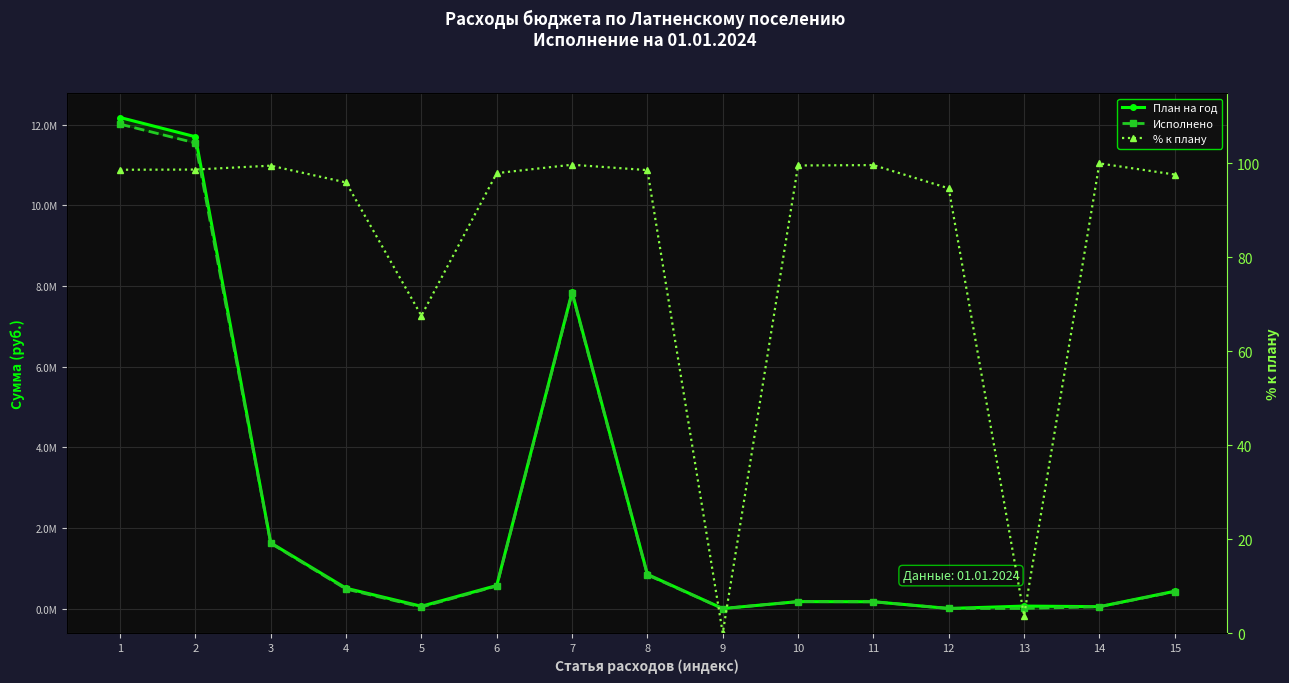

What is the sum of the Исполнено values at 7 and 2?

19369668.6